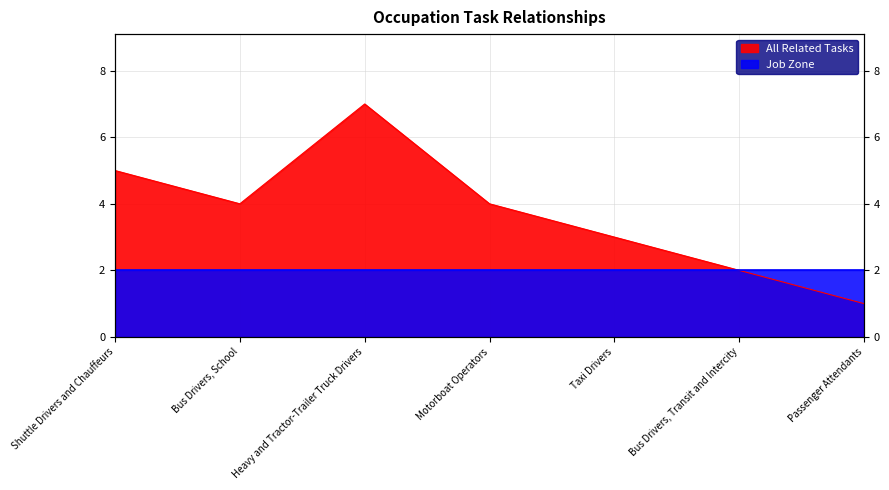

Which category has the highest value across all series?

Heavy and Tractor-Trailer Truck Drivers